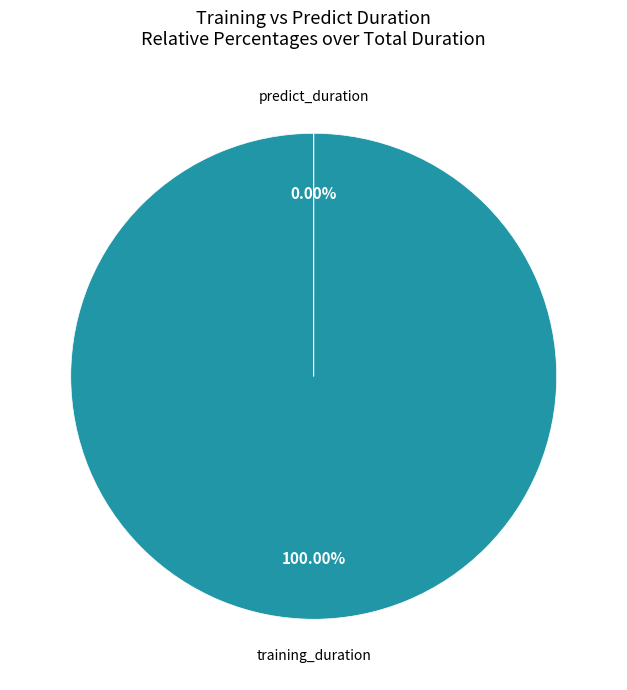

What is the largest slice in the pie chart?

training_duration